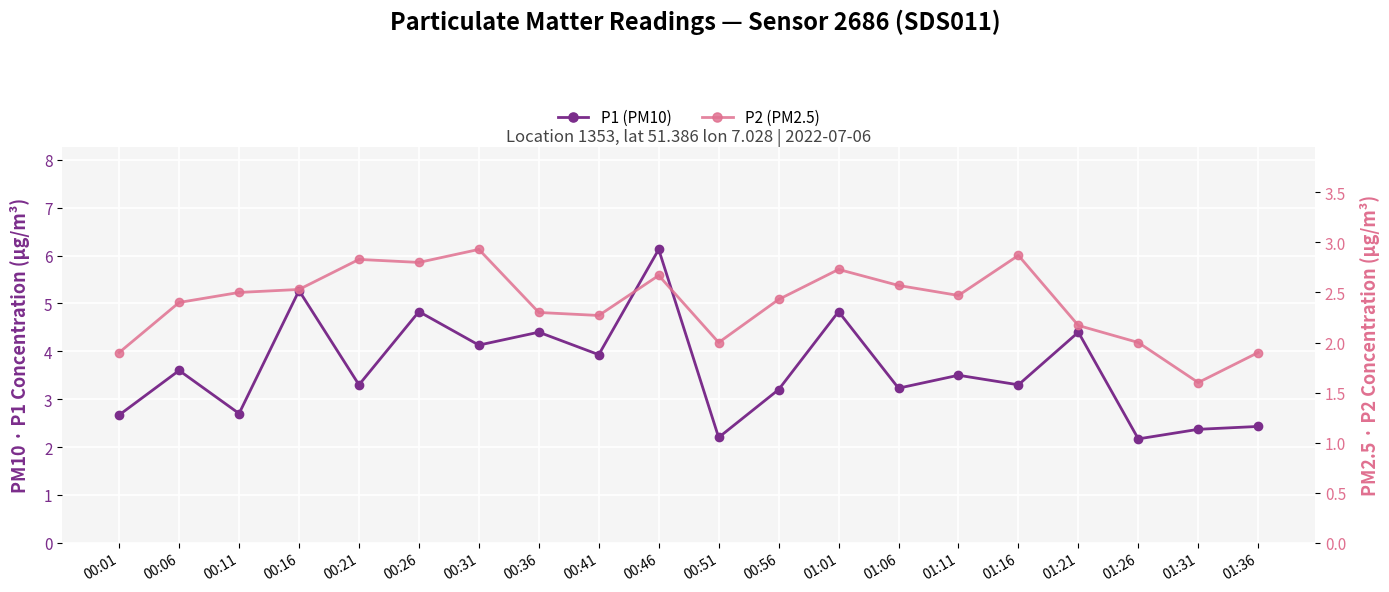

The P1 (PM10) series shows 2.4 at 01:36. True or false?

True